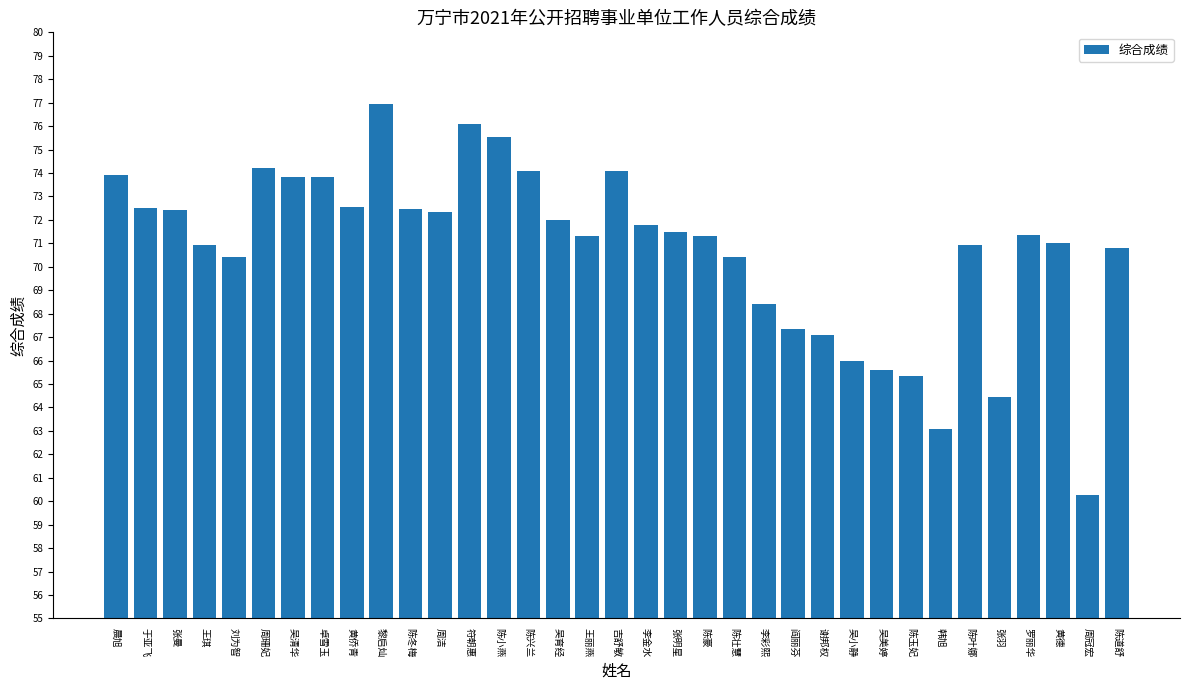

What is the smallest value displayed?

60.3